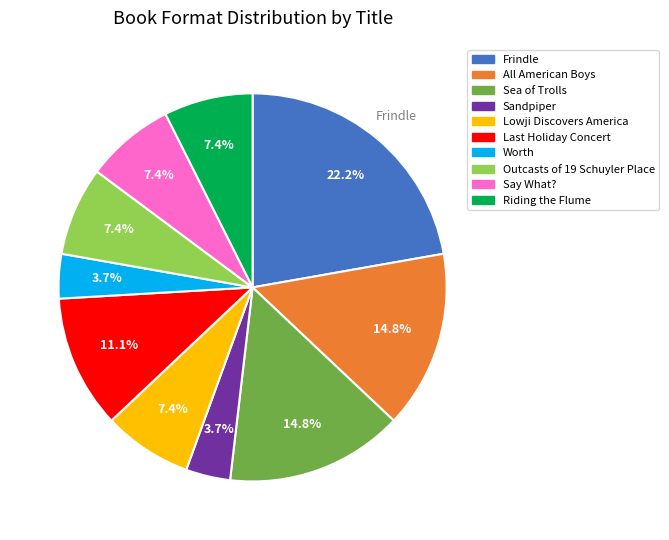

What percentage is the Riding the Flume slice, to the nearest percent?

7%